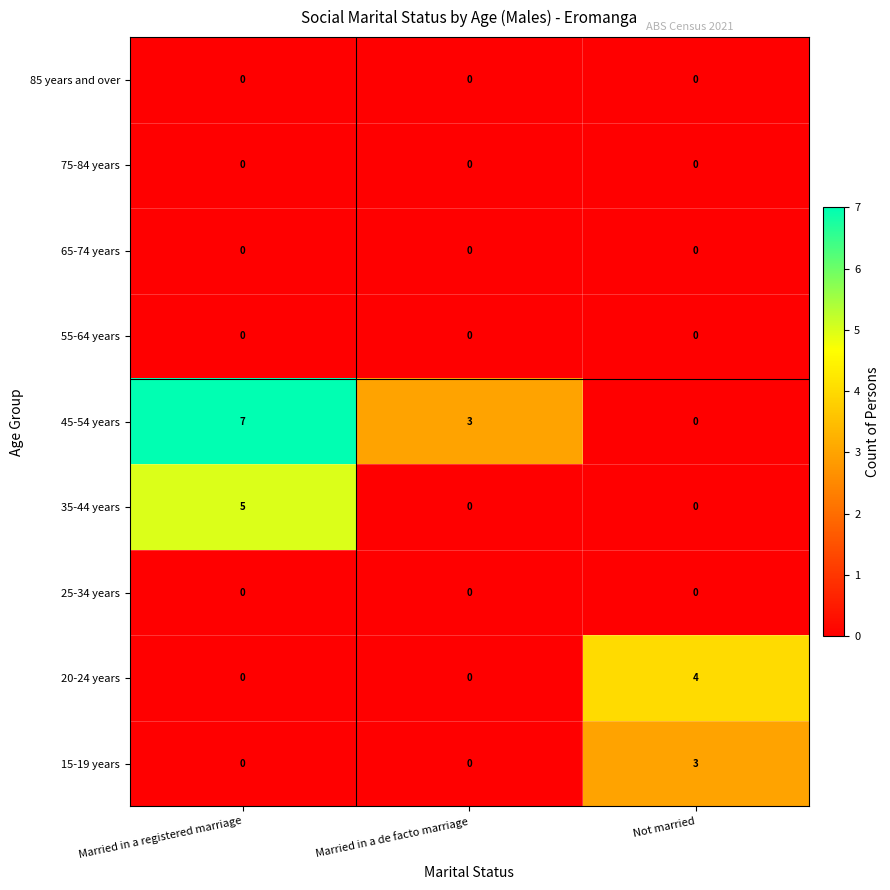

What is the total value across all series at Not married?

7